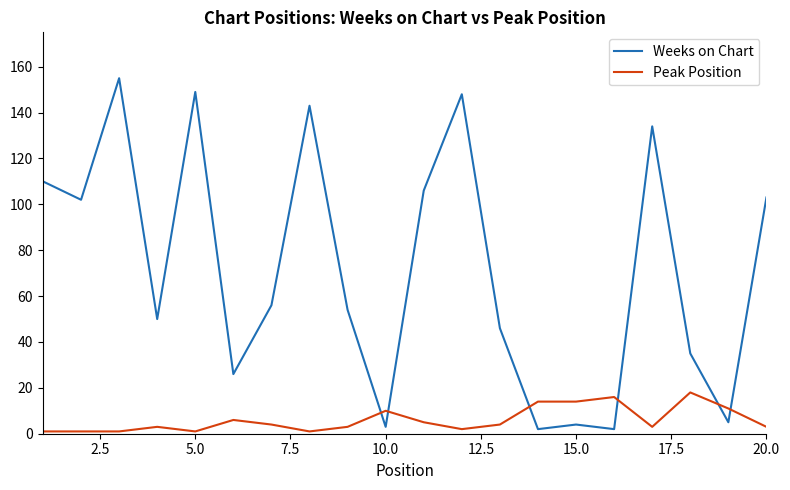

Which series has the largest total across all categories?

Weeks on Chart